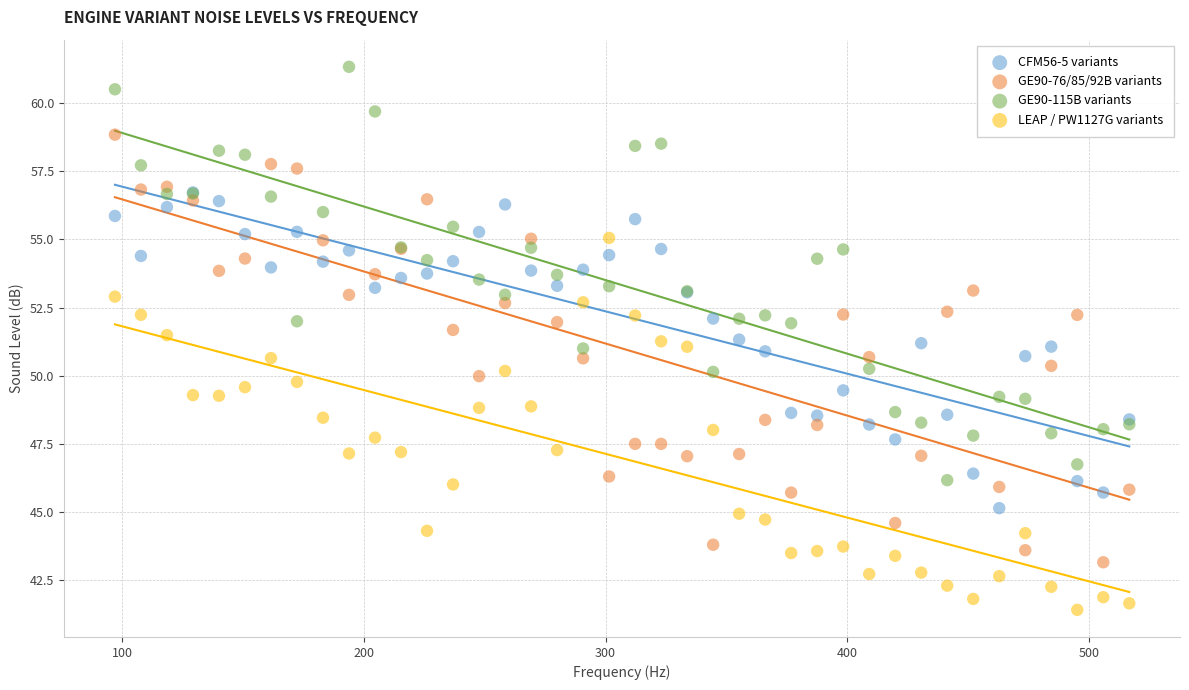

Which series has the largest Y range (max minus min)?

GE90-76/85/92B variants